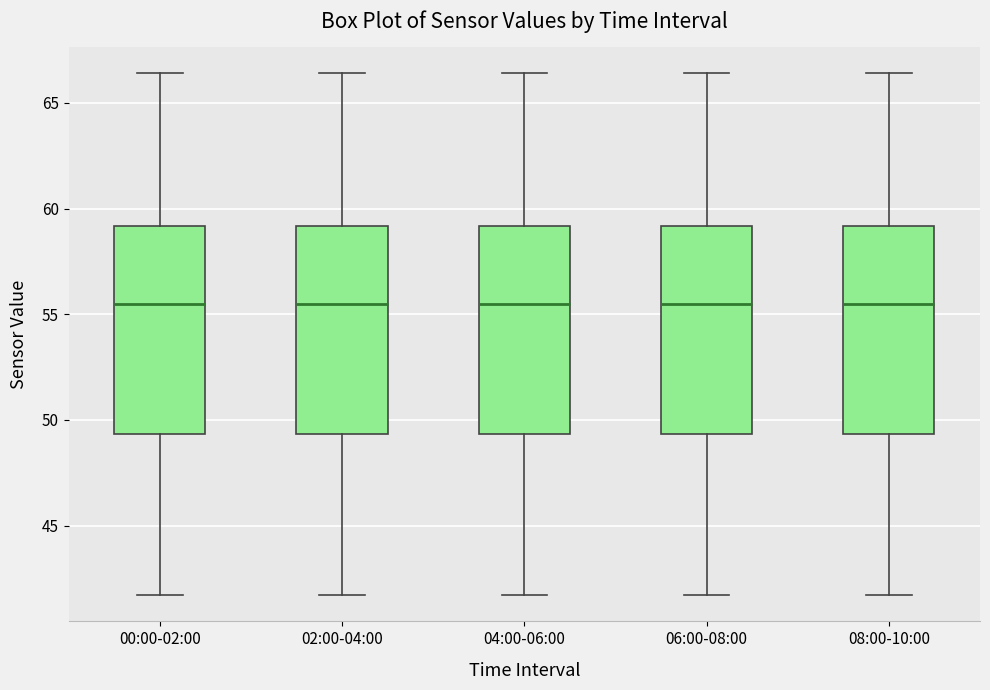

Reading left to right, transcribe this box plot: for each box, give where its median line is, the range the box spans, and where its two whiskers end, as read against the y-axis. The values are not printed on the chart, so give them approximately, as read against the axis.

00:00-02:00: median 55.5, box 49.5 to 59.0, whiskers 41.5 to 66.5
02:00-04:00: median 55.5, box 49.5 to 59.0, whiskers 41.5 to 66.5
04:00-06:00: median 55.5, box 49.5 to 59.0, whiskers 41.5 to 66.5
06:00-08:00: median 55.5, box 49.5 to 59.0, whiskers 41.5 to 66.5
08:00-10:00: median 55.5, box 49.5 to 59.0, whiskers 41.5 to 66.5